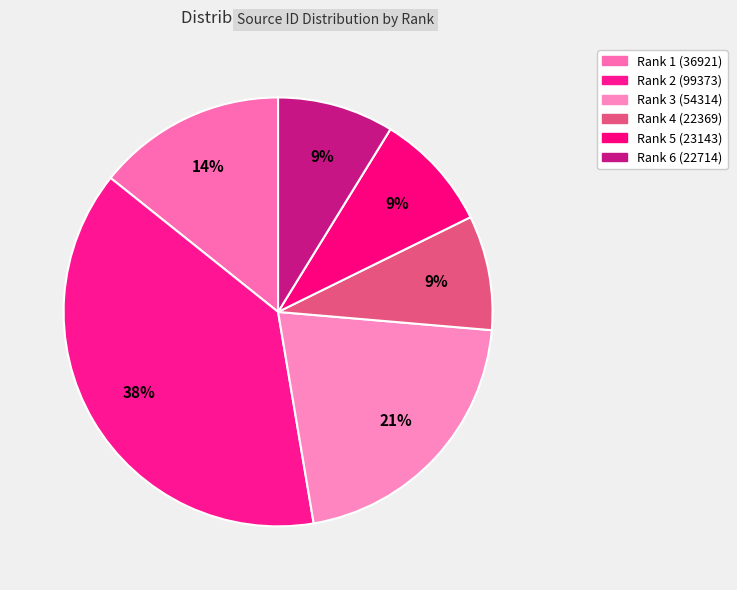

Which has a higher value, Rank 6 (22714) or Rank 1 (36921)?

Rank 1 (36921)